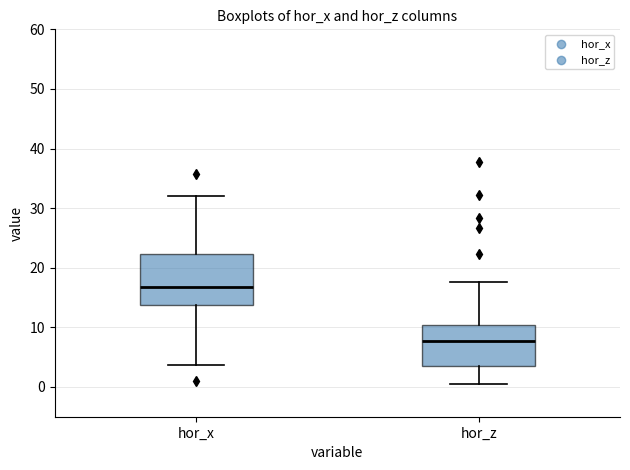

Which box is the tallest, from its lower edge to its upper edge?

hor_x